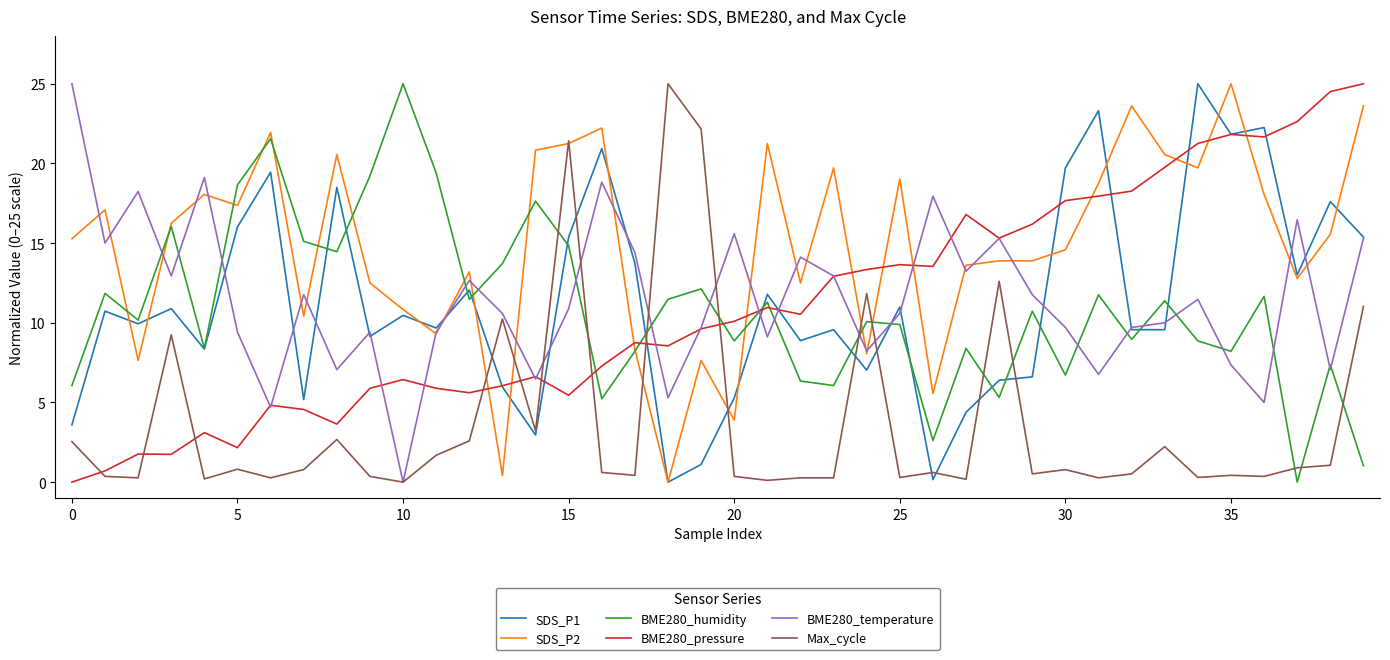

Which series has the largest total across all categories?

SDS_P2